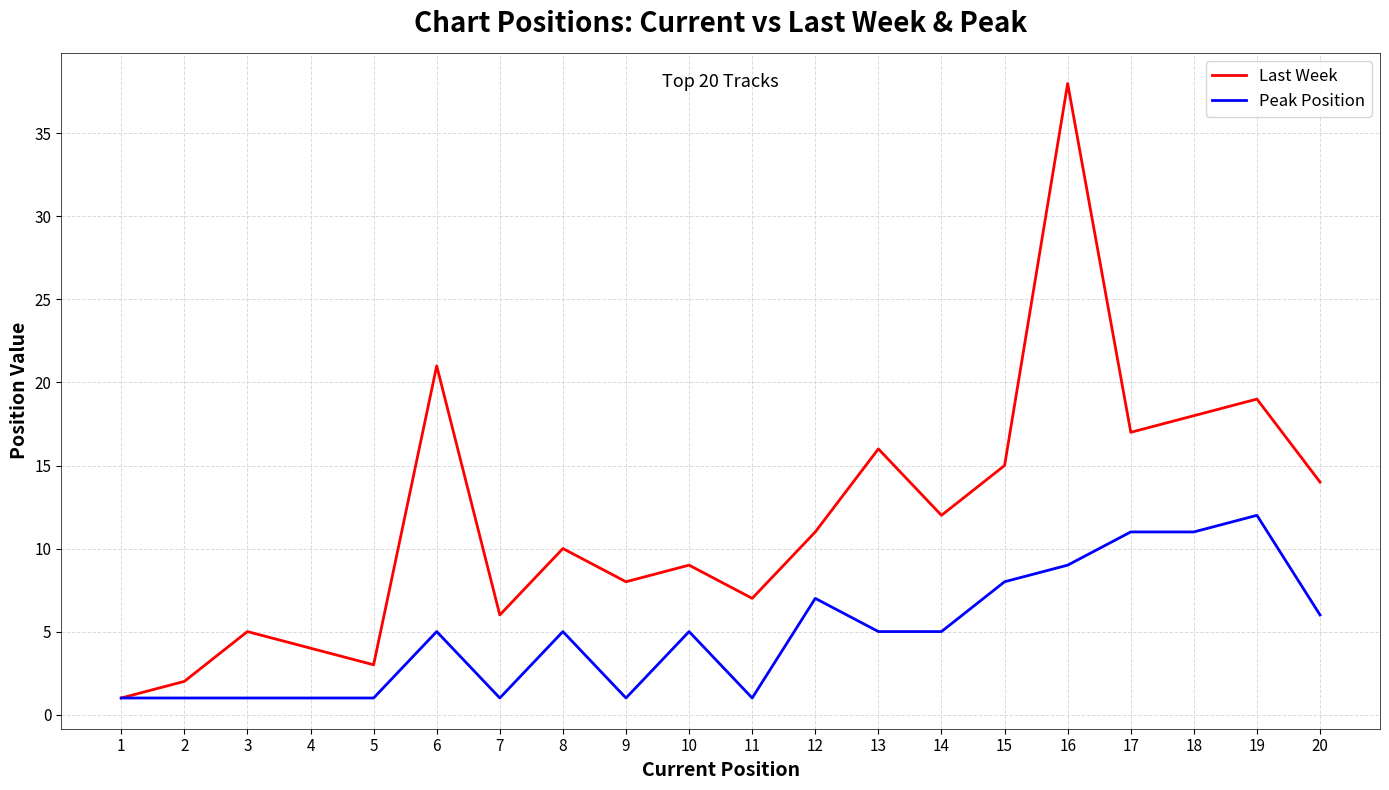

List the series in order of their peak value, highest first.

Last Week, Peak Position